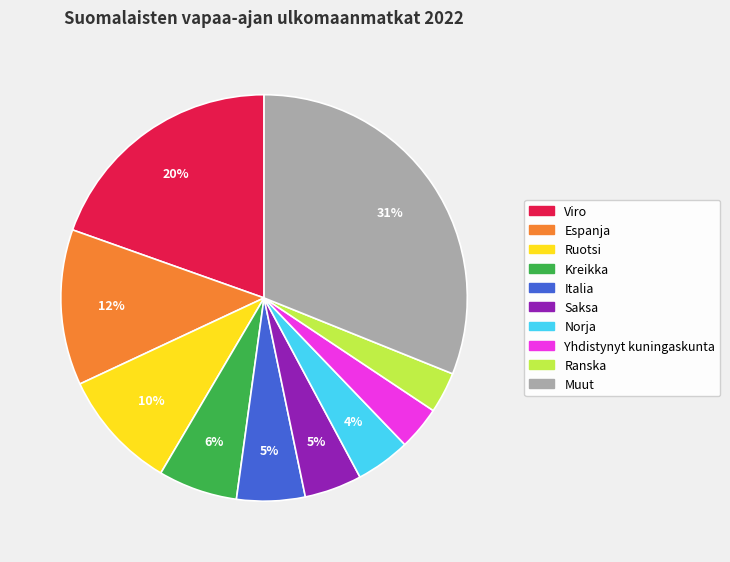

What is the ratio of the value at Kreikka to the value at Italia?

1.2